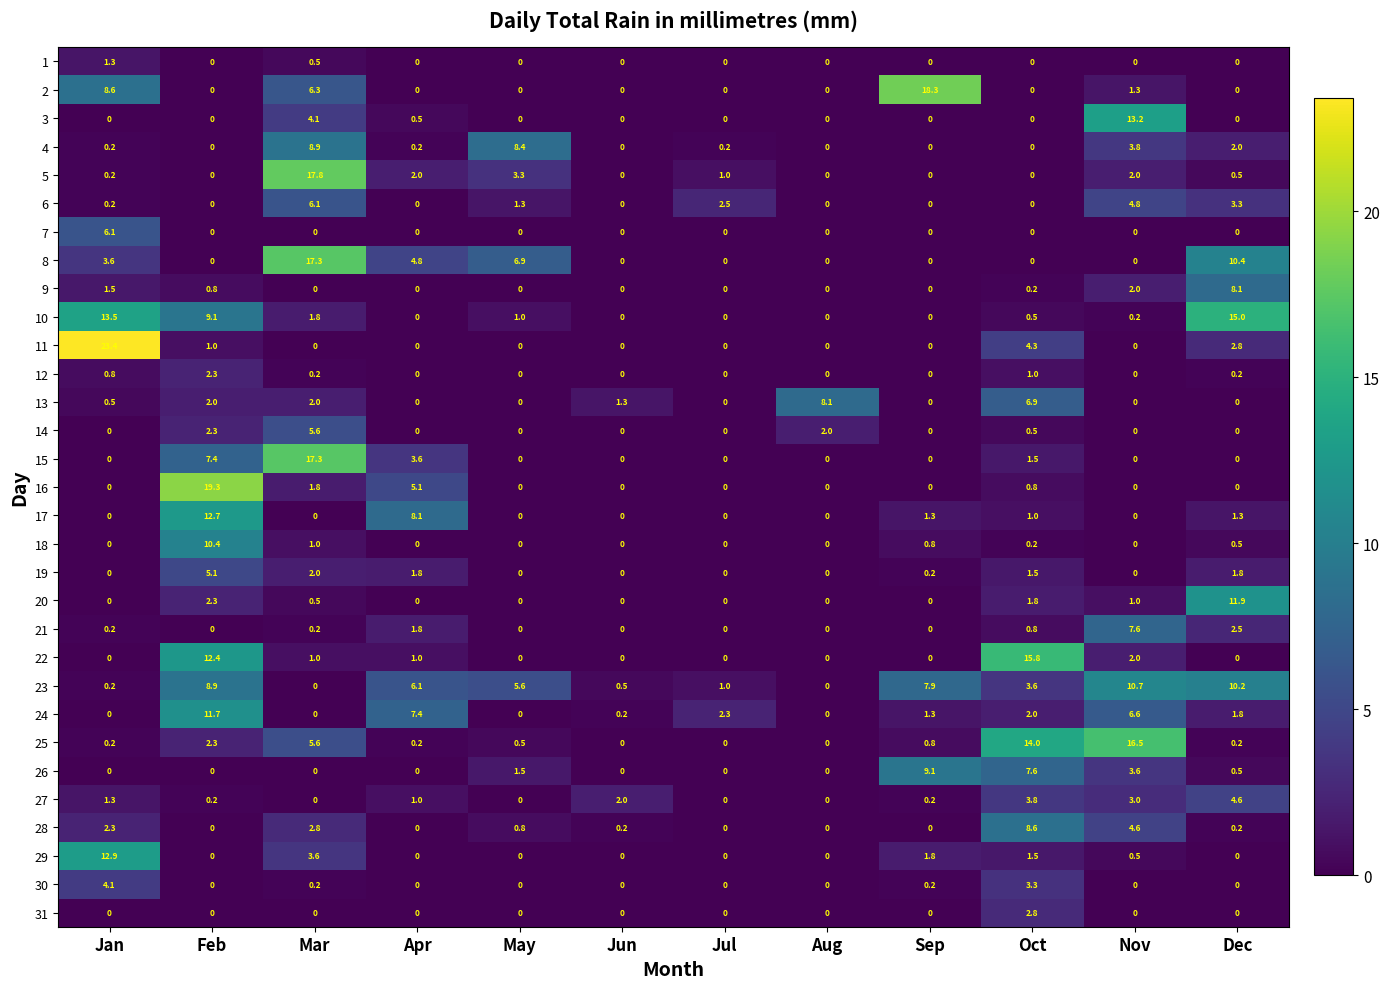

What is the sum of all 28 values?

19.5